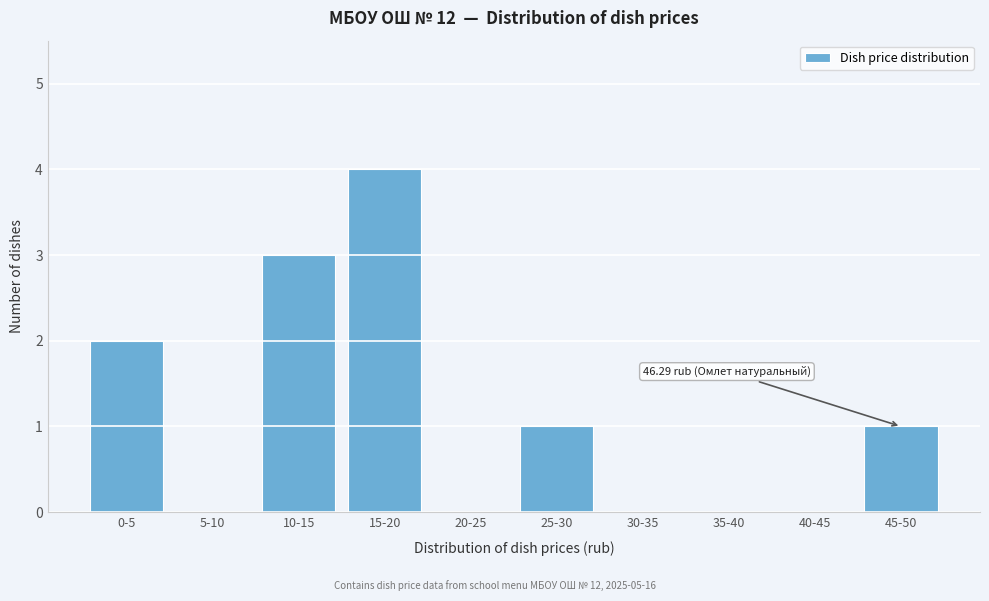

Reading left to right, what are all the values shown in this chart?

0-5=2	5-10=0	10-15=3	15-20=4	20-25=0	25-30=1	30-35=0	35-40=0	40-45=0	45-50=1